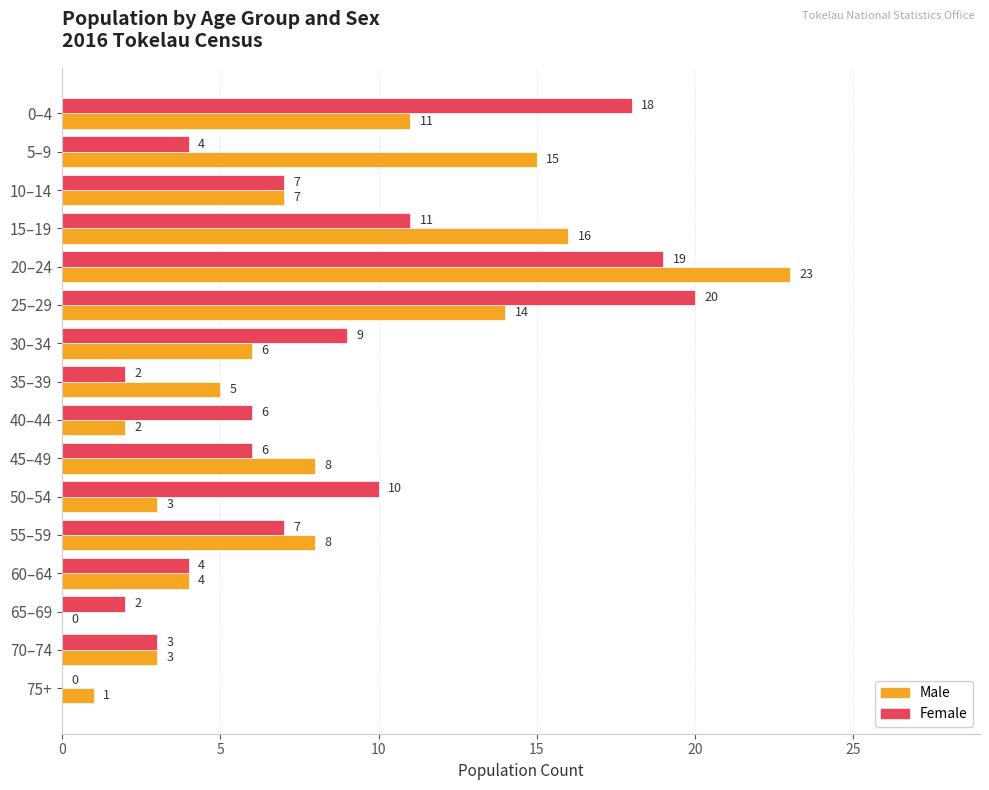

Is it true that Female equals 4 at 5–9?

True